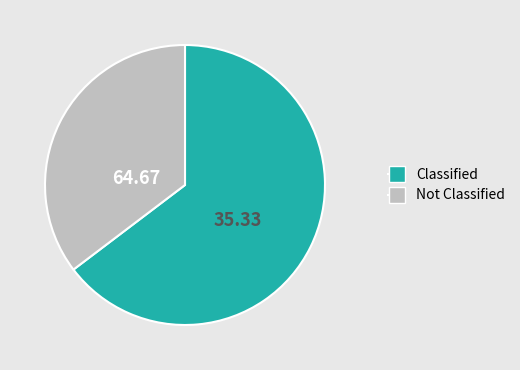

What is the ratio of the value at Classified to the value at Not Classified?

1.8